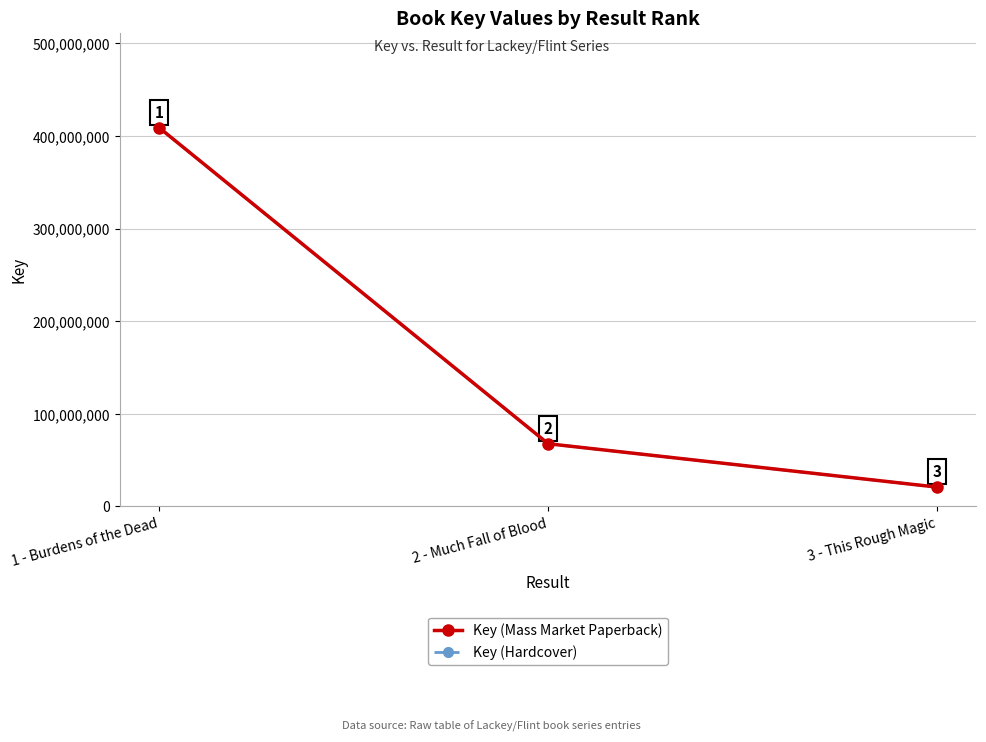

Is this an area chart (filled region under the line)?

No